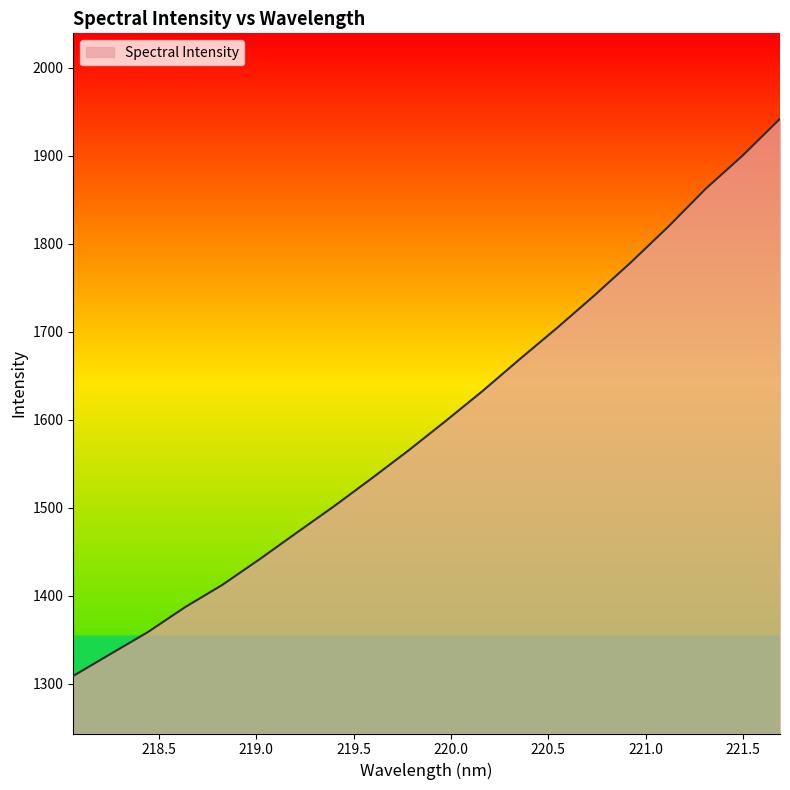

Does the chart have visible grid lines?

No